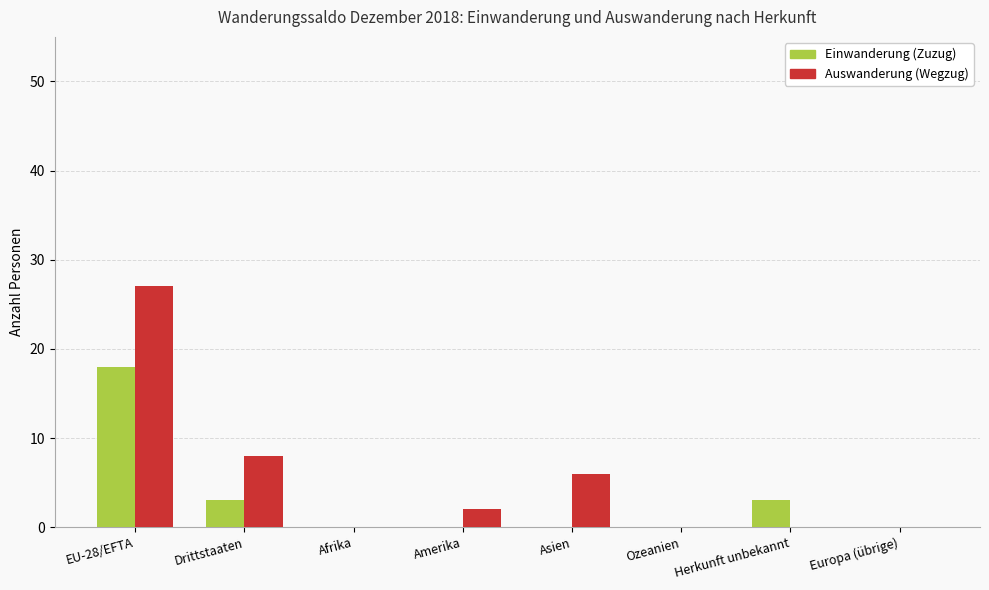

The Einwanderung (Zuzug) series shows -11 at Afrika. True or false?

False